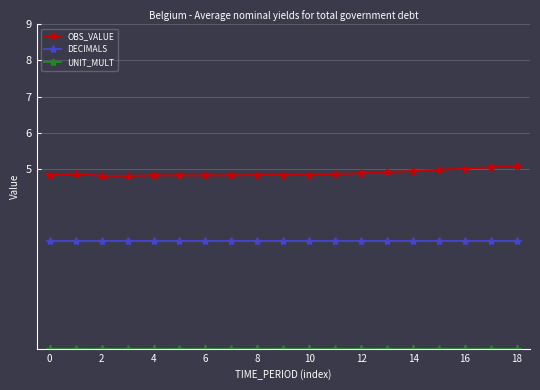

True or false: DECIMALS and OBS_VALUE intersect in this chart.

False